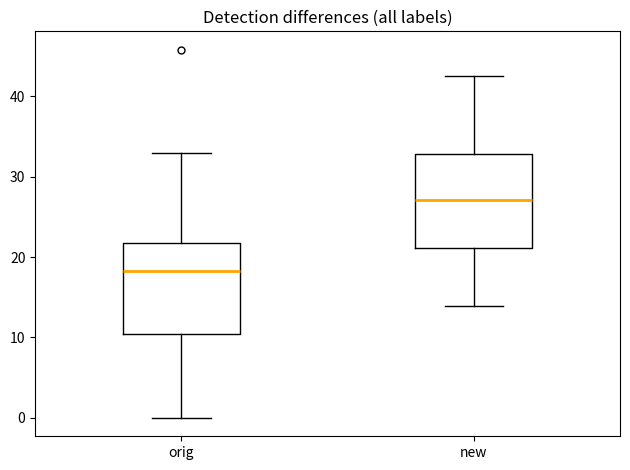

Reading left to right, read every box against the y-axis: the position of its median line, the range the box covers, and the ends of its whiskers. The values are not printed on the chart, so give them approximately, as read against the axis.

orig: median 18, box 10 to 22, whiskers 0 to 33
new: median 27, box 21 to 33, whiskers 14 to 42